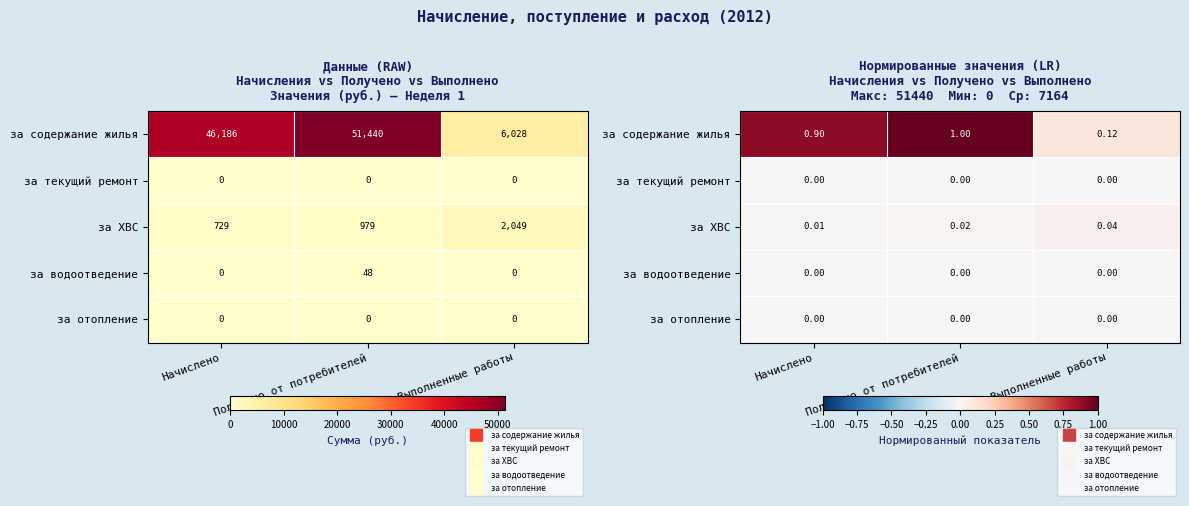

Which series has the largest total across all categories?

за содержание жилья